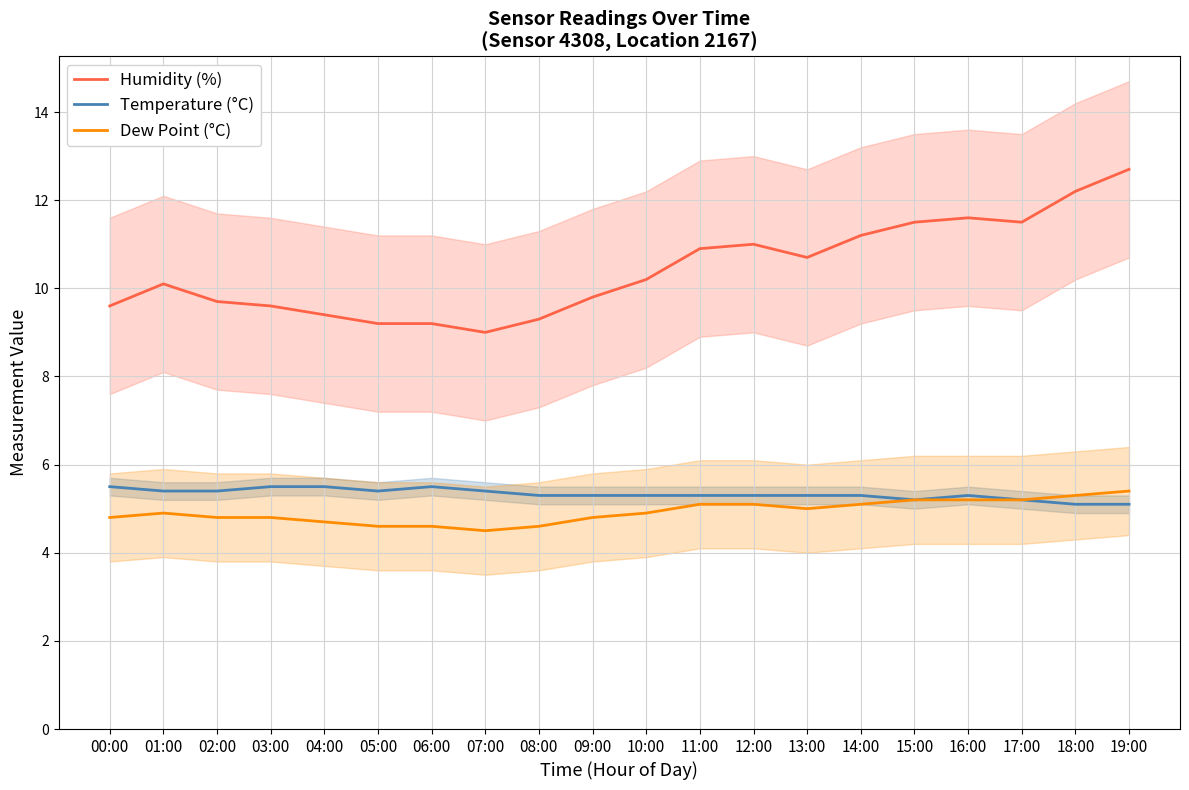

What is the difference between the maximum and minimum values in the Temperature (°C) series?

0.4